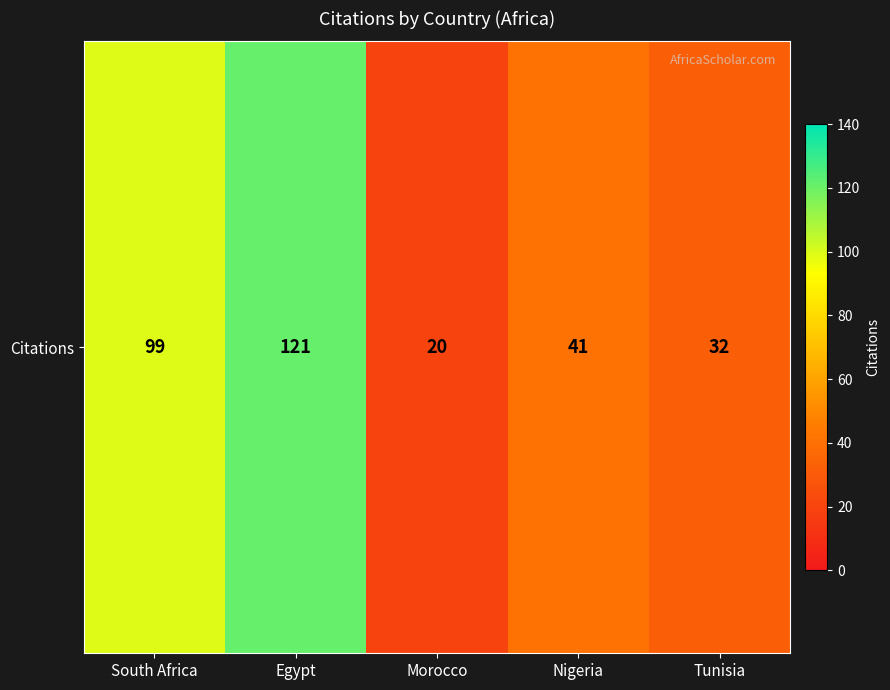

Reading left to right, transcribe all the data shown in this chart.

South Africa=99	Egypt=121	Morocco=20	Nigeria=41	Tunisia=32